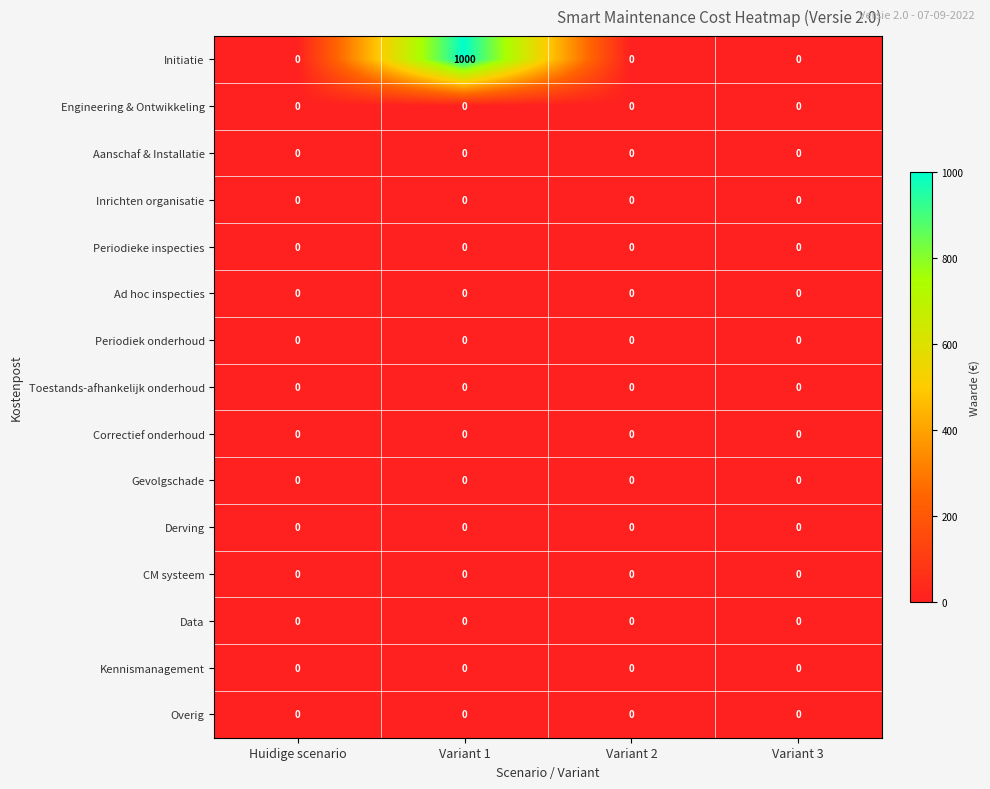

Between Huidige scenario and Variant 1, which series saw the biggest shift?

Initiatie